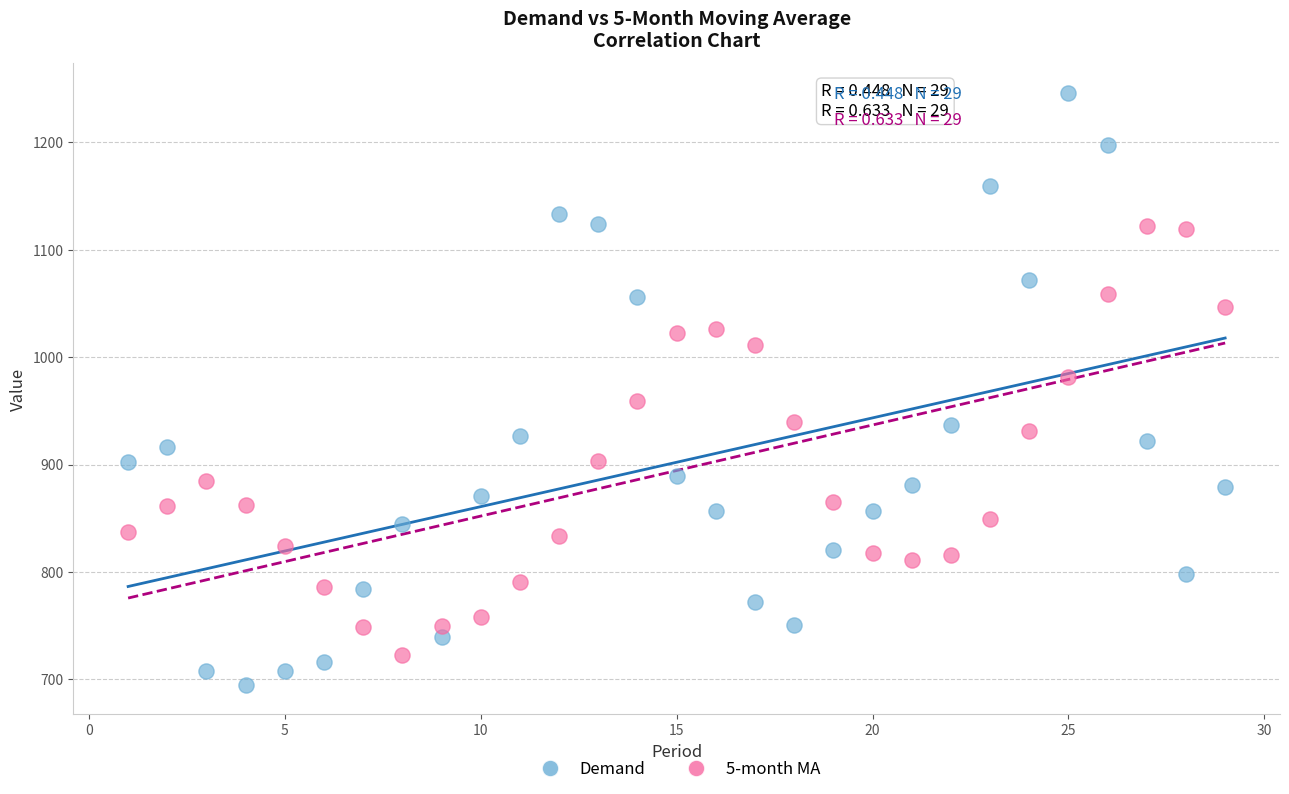

Across all data points, what is the range of Y values (max minus min)?

551.0